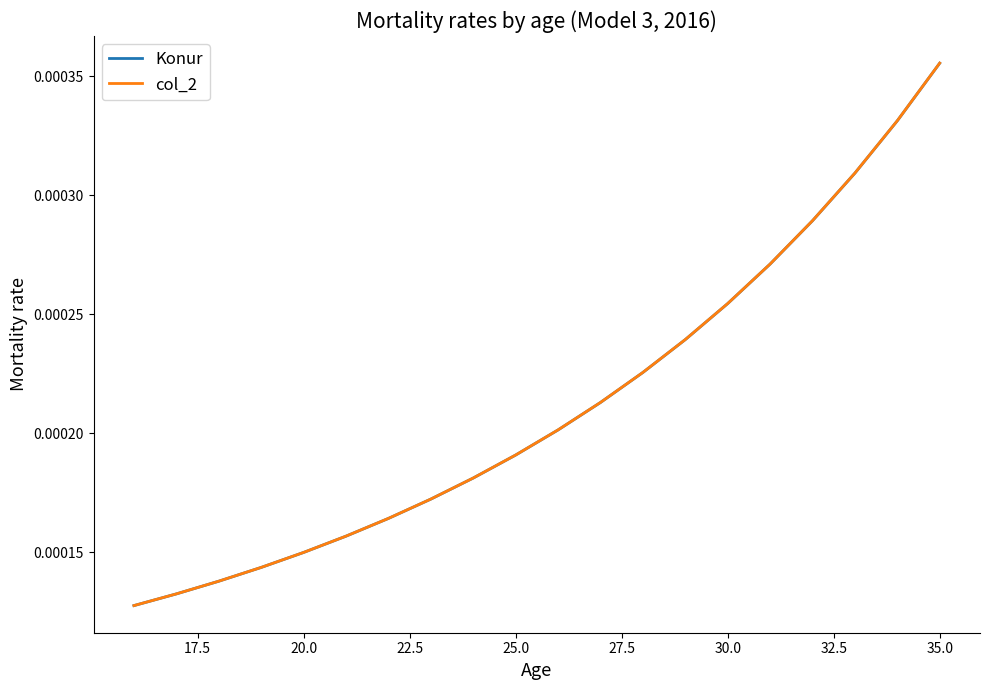

Which series has the widest spread of values?

col_2